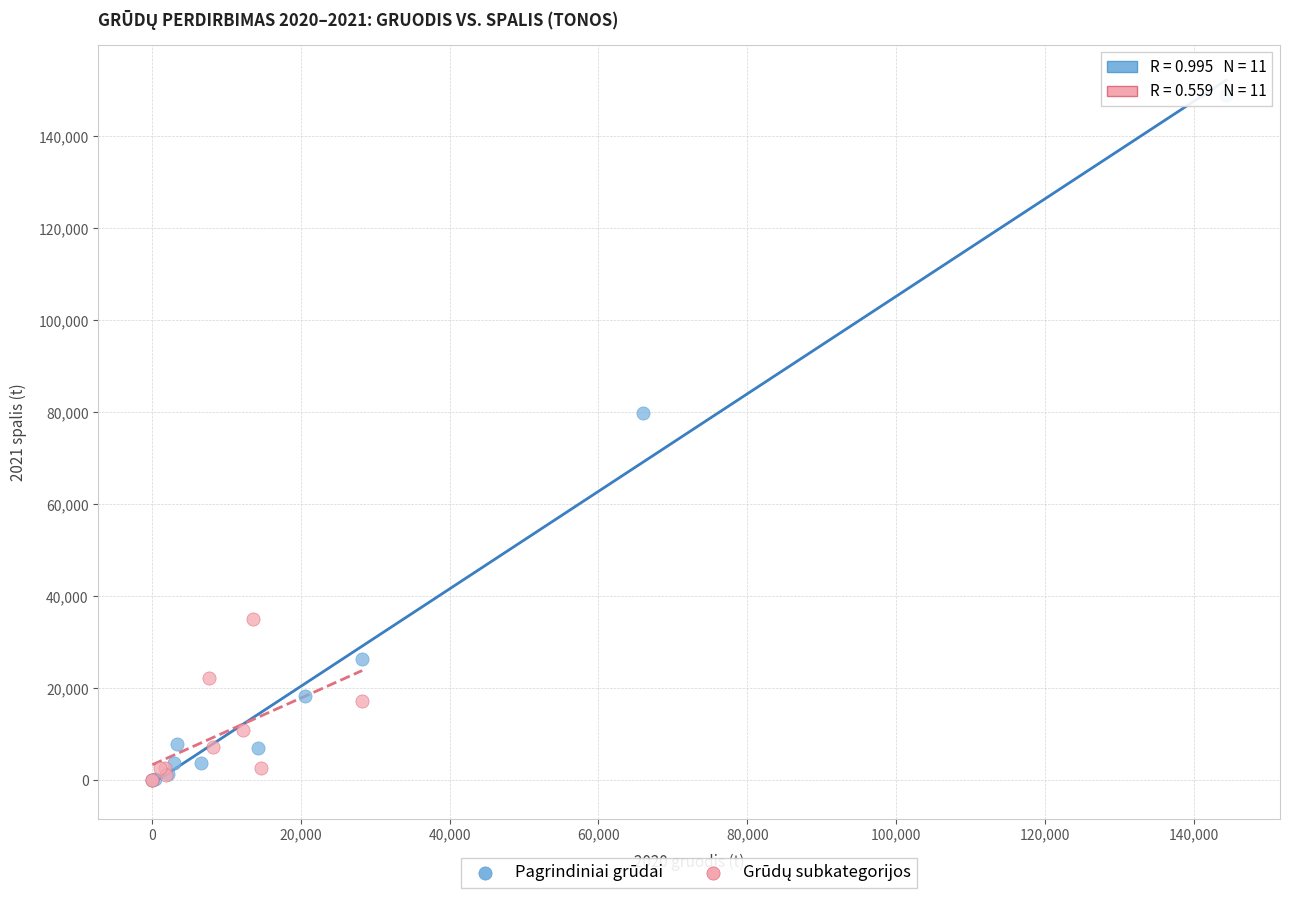

Which series has the largest Y range (max minus min)?

Pagrindiniai grūdai